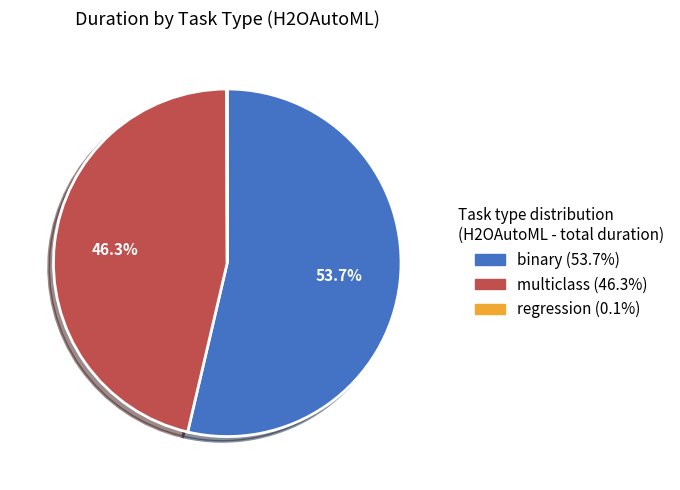

Does any single category account for the majority?

Yes